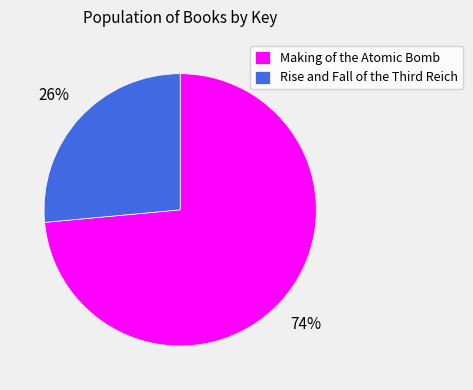

To the nearest percent, what percentage of the pie is Making of the Atomic Bomb?

74%